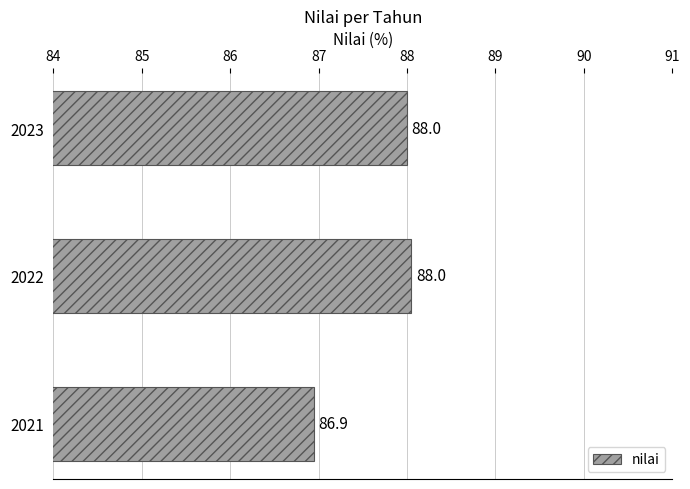

Which category has the highest value across all series?

2022